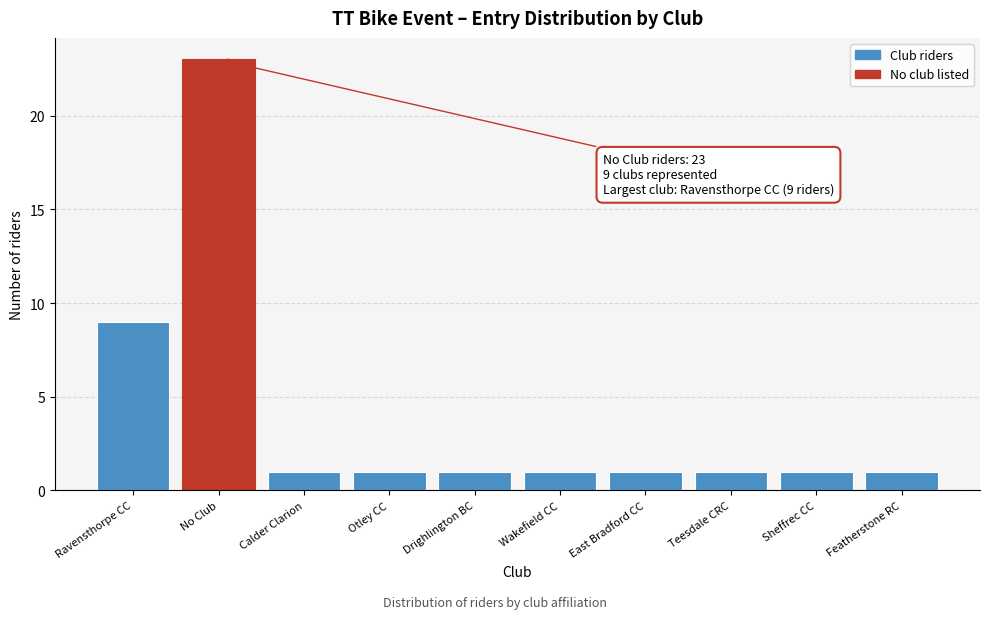

Reading right to left, what are all the values shown in this chart?

Featherstone RC=1	Sheffrec CC=1	Teesdale CRC=1	East Bradford CC=1	Wakefield CC=1	Drighlington BC=1	Otley CC=1	Calder Clarion=1	No Club=23	Ravensthorpe CC=9